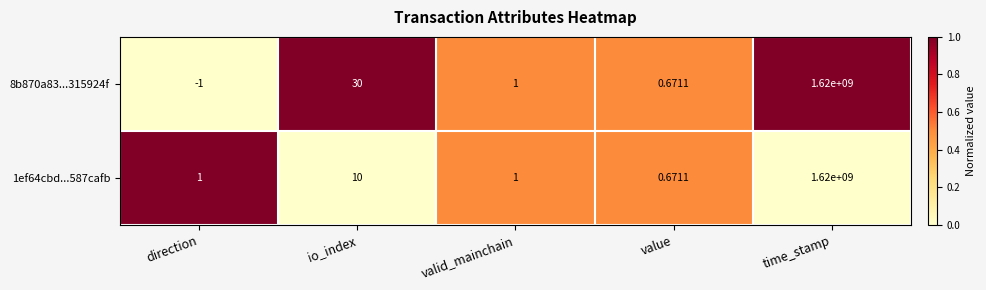

At which label does 1ef64cbd...587cafb reach its minimum?

value